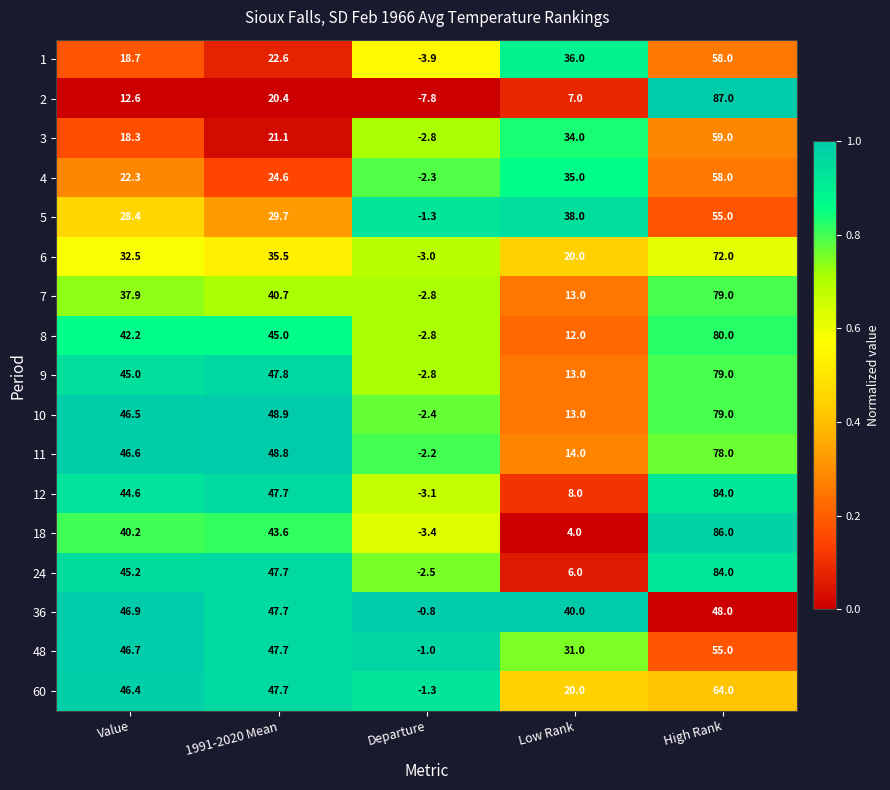

What is the total value across all series at Value?

621.0